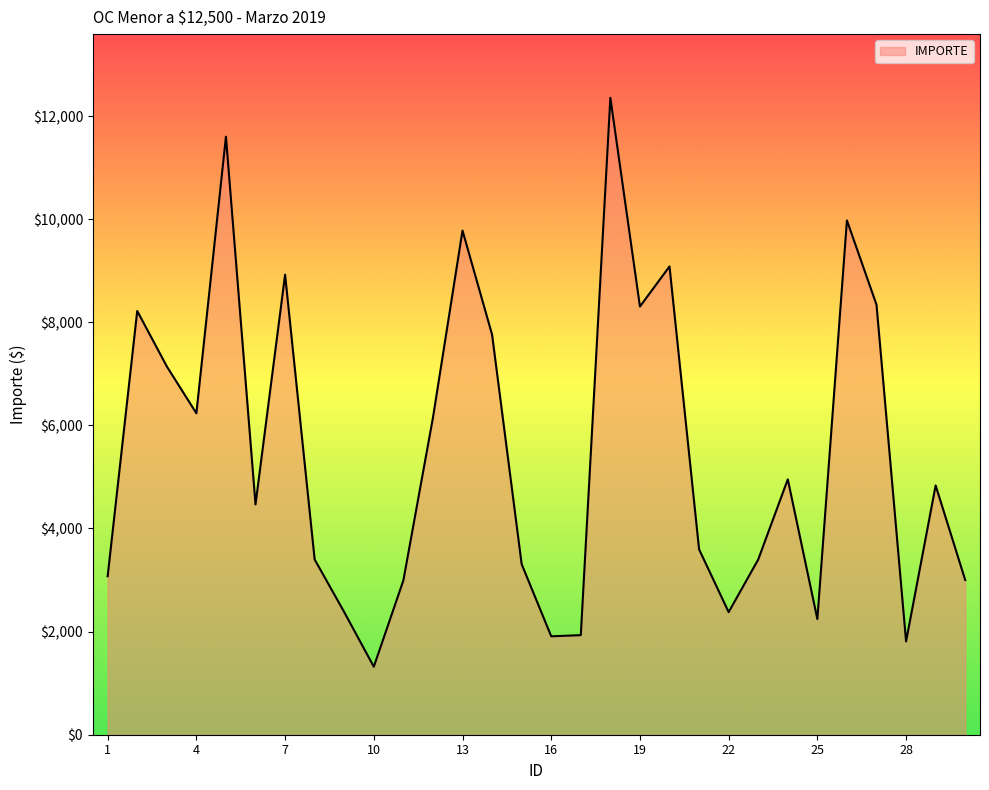

What is the greatest value displayed?

12354.0